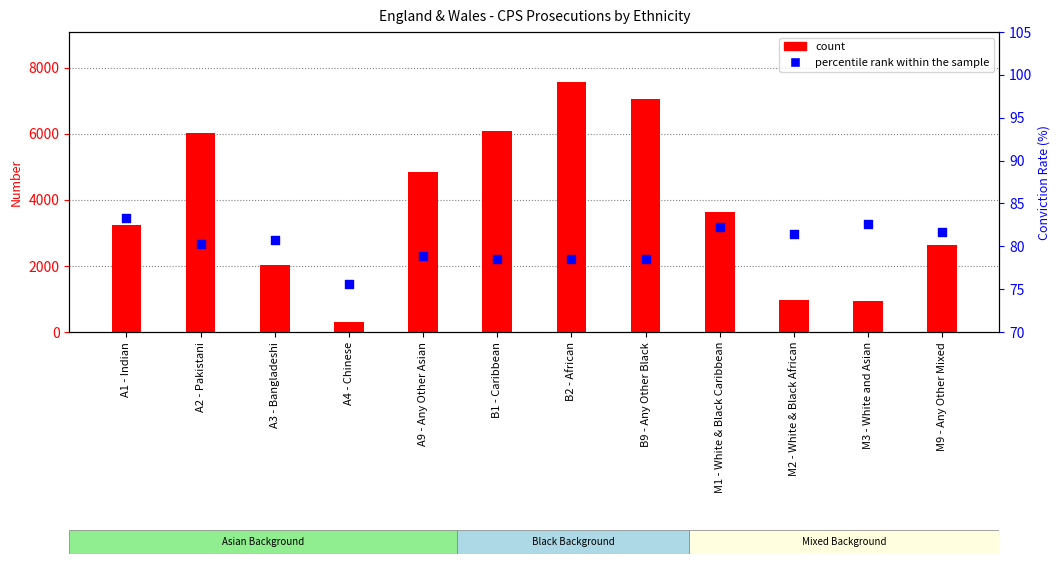

Which series has the largest total across all categories?

count (Convictions)